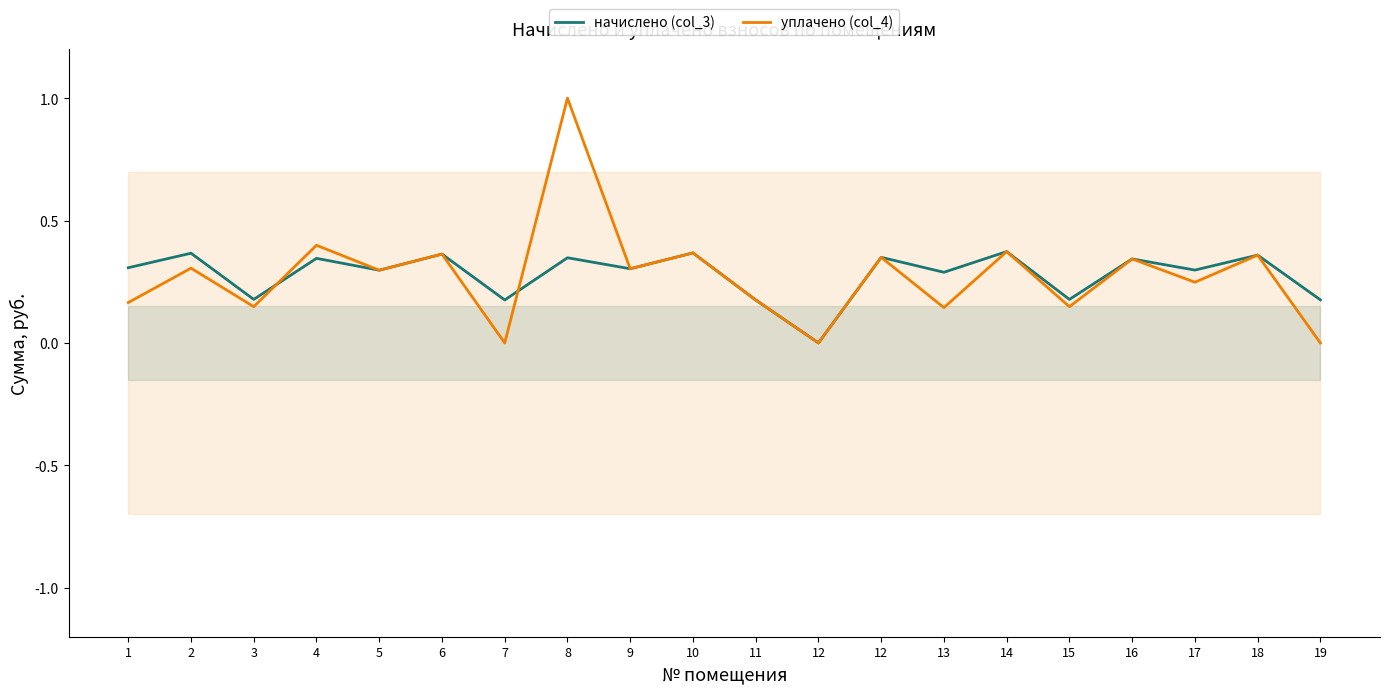

Reading right to left, transcribe all the data shown in this chart.

начислено (col_3): 19=0.2	18=0.4	17=0.3	16=0.3	15=0.2	14=0.4	13=0.3	12=0.3	12=0.0	11=0.2	10=0.4	9=0.3	8=0.3	7=0.2	6=0.4	5=0.3	4=0.3	3=0.2	2=0.4	1=0.3
уплачено (col_4): 19=0.0	18=0.4	17=0.2	16=0.3	15=0.1	14=0.4	13=0.1	12=0.3	12=0.0	11=0.2	10=0.4	9=0.3	8=1.0	7=0.0	6=0.4	5=0.3	4=0.4	3=0.1	2=0.3	1=0.2